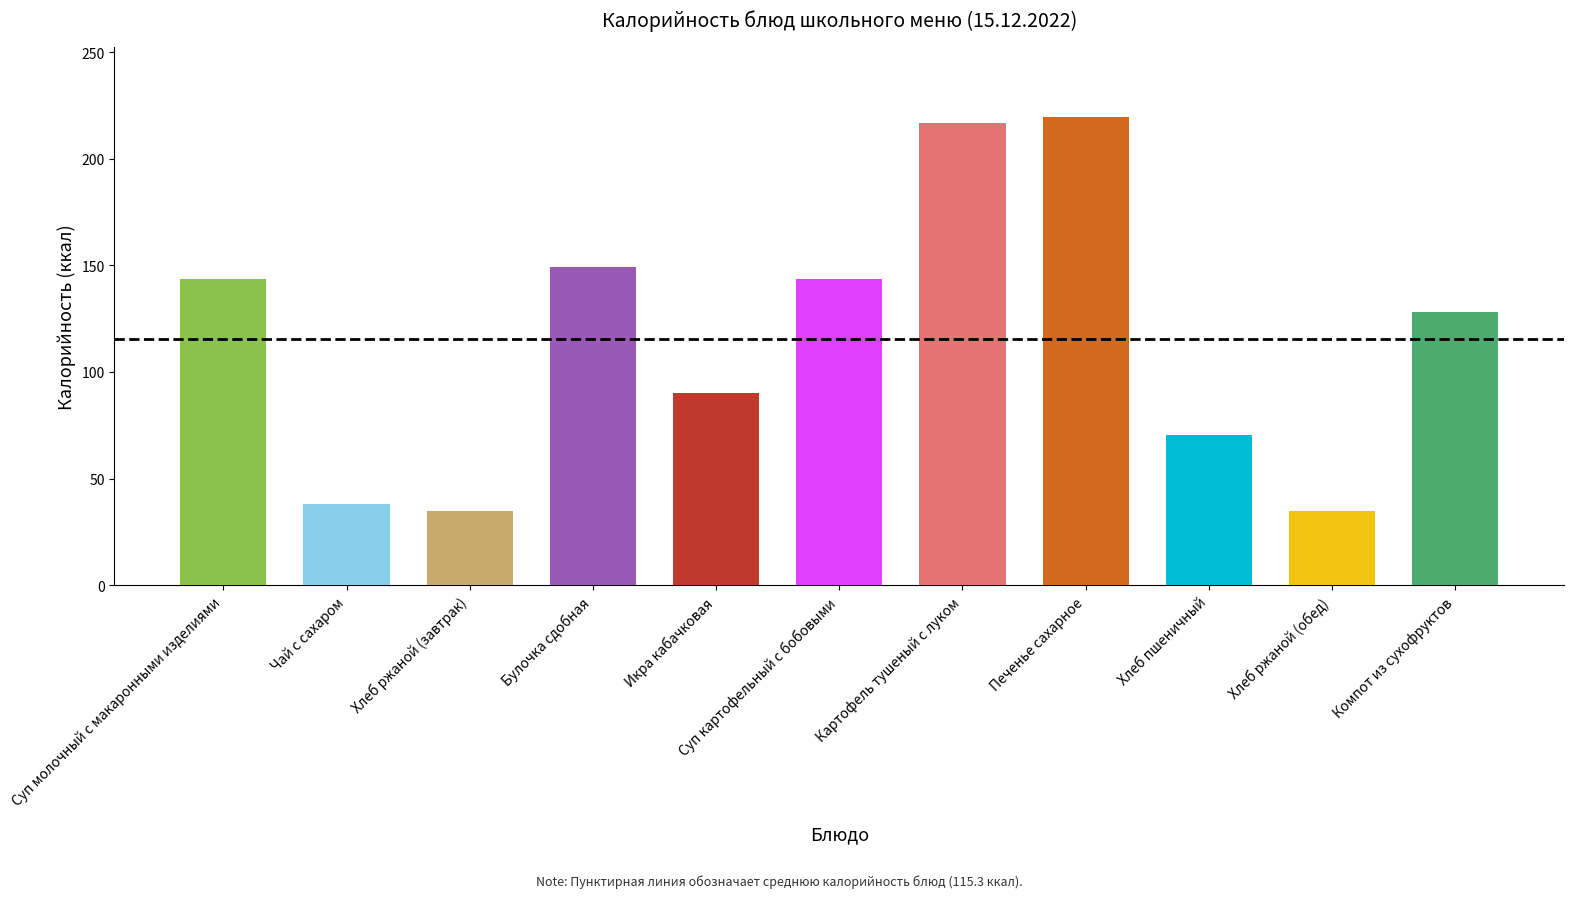

What is the difference between the maximum and minimum values?

184.8